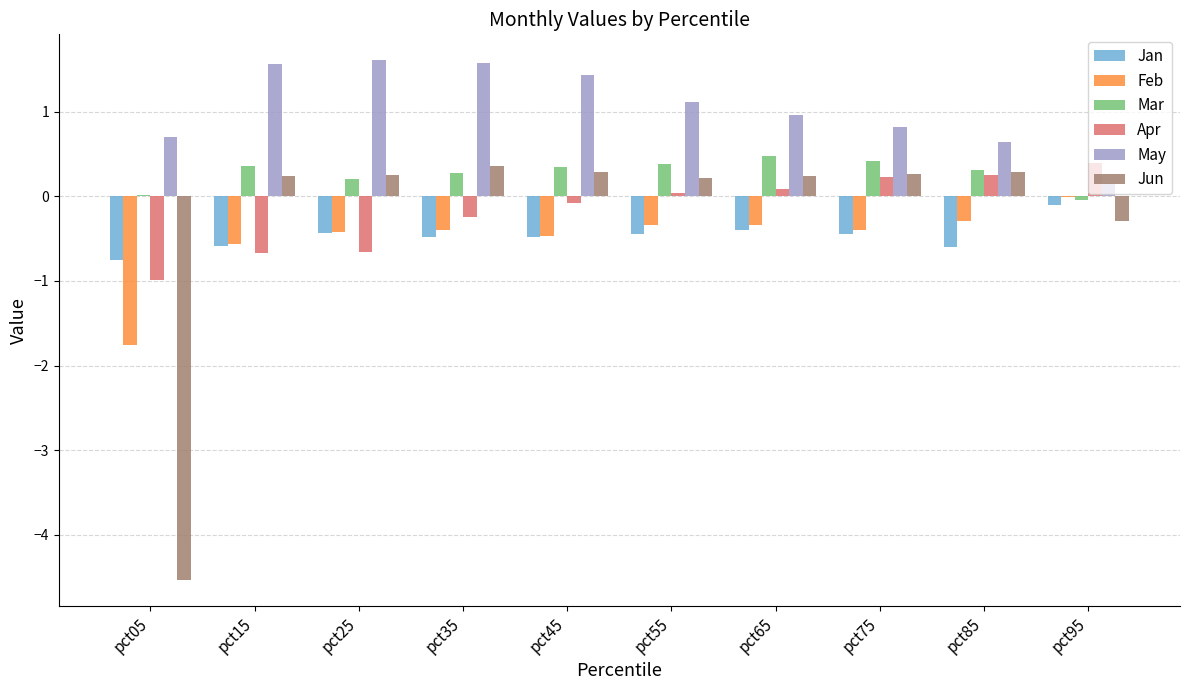

What is the maximum value shown in the chart?

1.6